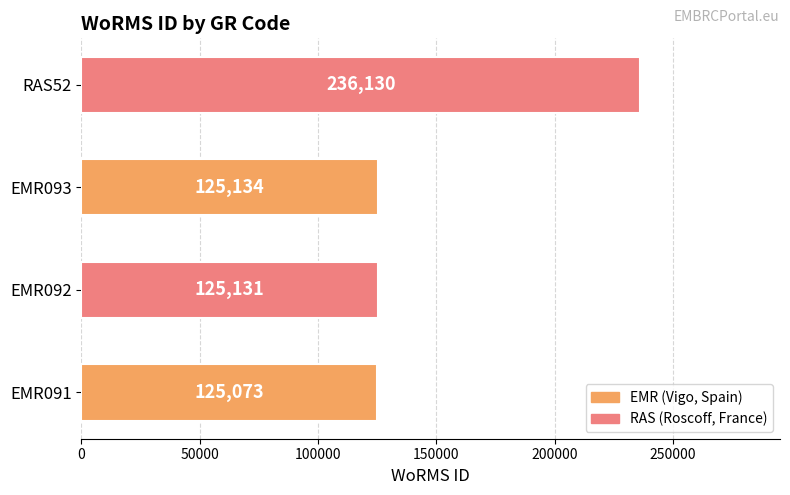

How many data points are less than 125134?

2